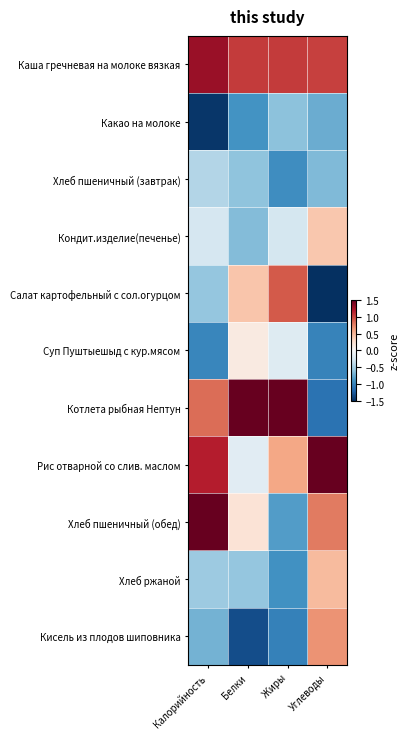

Reading right to left, what are all the values shown in this chart?

Каша гречневая на молоке вязкая: Углеводы=1.0	Жиры=1.0	Белки=1.0	Калорийность=1.3
Какао на молоке: Углеводы=-0.7	Жиры=-0.6	Белки=-0.9	Калорийность=-1.5
Хлеб пшеничный (завтрак): Углеводы=-0.7	Жиры=-0.9	Белки=-0.6	Калорийность=-0.4
Кондит.изделие(печенье): Углеводы=0.4	Жиры=-0.3	Белки=-0.6	Калорийность=-0.3
Салат картофельный с сол.огурцом: Углеводы=-1.5	Жиры=0.9	Белки=0.4	Калорийность=-0.6
Суп Пуштыешыд с кур.мясом: Углеводы=-1.0	Жиры=-0.2	Белки=0.1	Калорийность=-1.0
Котлета рыбная Нептун: Углеводы=-1.1	Жиры=2.2	Белки=2.4	Калорийность=0.8
Рис отварной со слив. маслом: Углеводы=1.7	Жиры=0.6	Белки=-0.2	Калорийность=1.2
Хлеб пшеничный (обед): Углеводы=0.8	Жиры=-0.8	Белки=0.2	Калорийность=1.7
Хлеб ржаной: Углеводы=0.5	Жиры=-0.9	Белки=-0.6	Калорийность=-0.5
Кисель из плодов шиповника: Углеводы=0.7	Жиры=-1.0	Белки=-1.3	Калорийность=-0.7